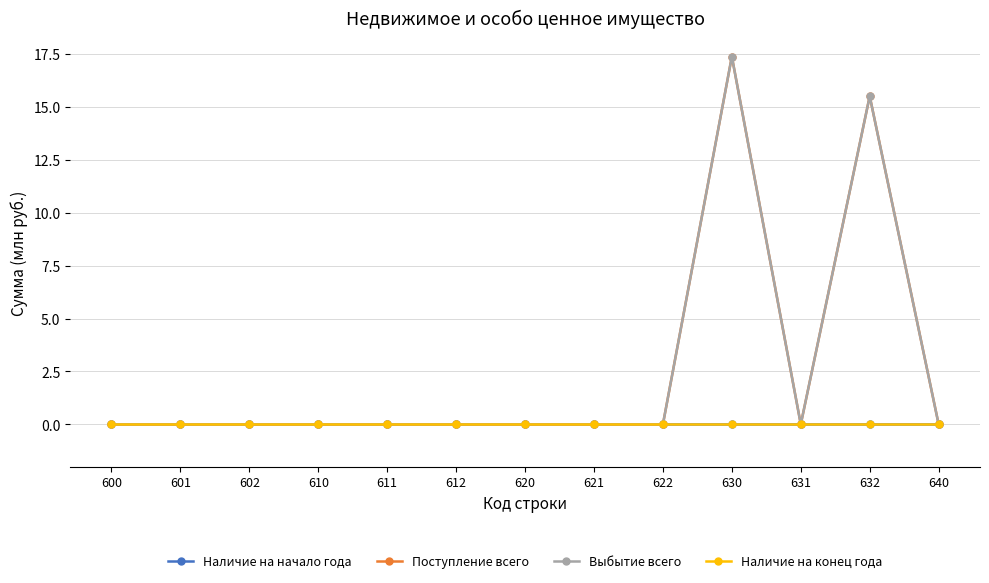

Does the chart have visible grid lines?

Yes